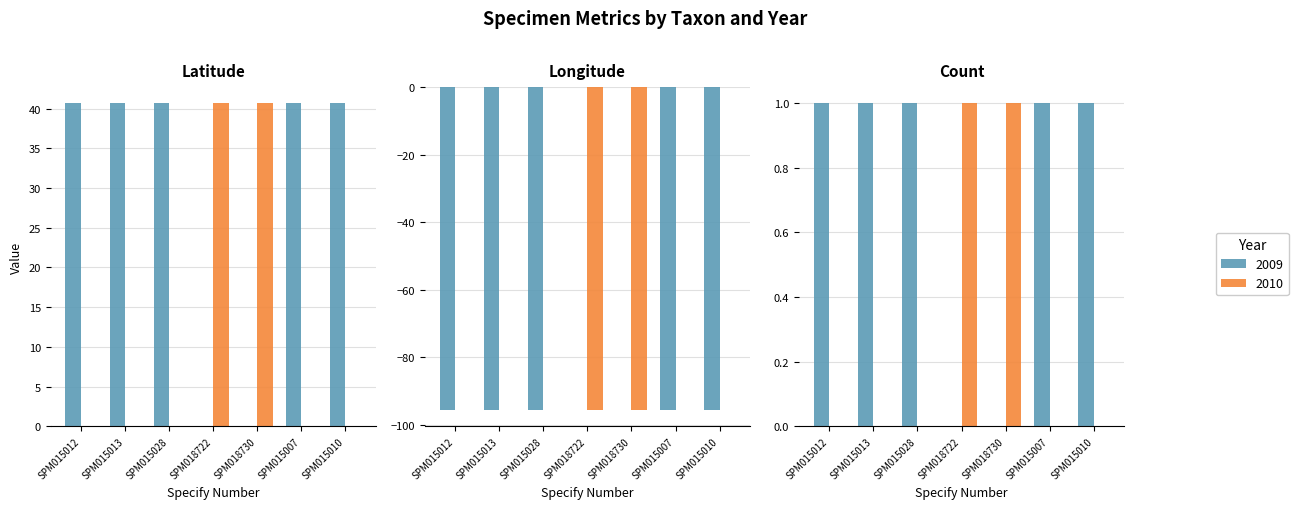

At which label does Count reach its peak?

SPM015012